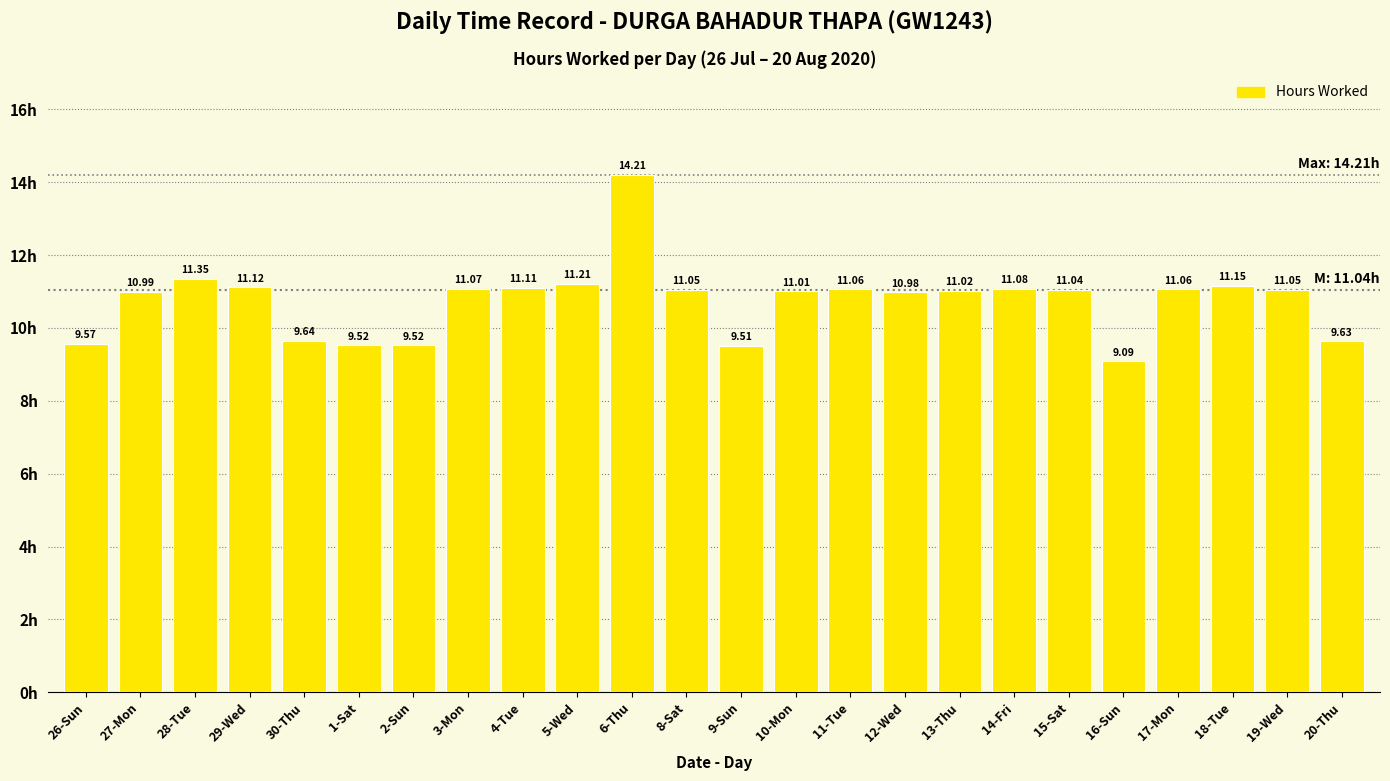

How many data points are less than 11?

9